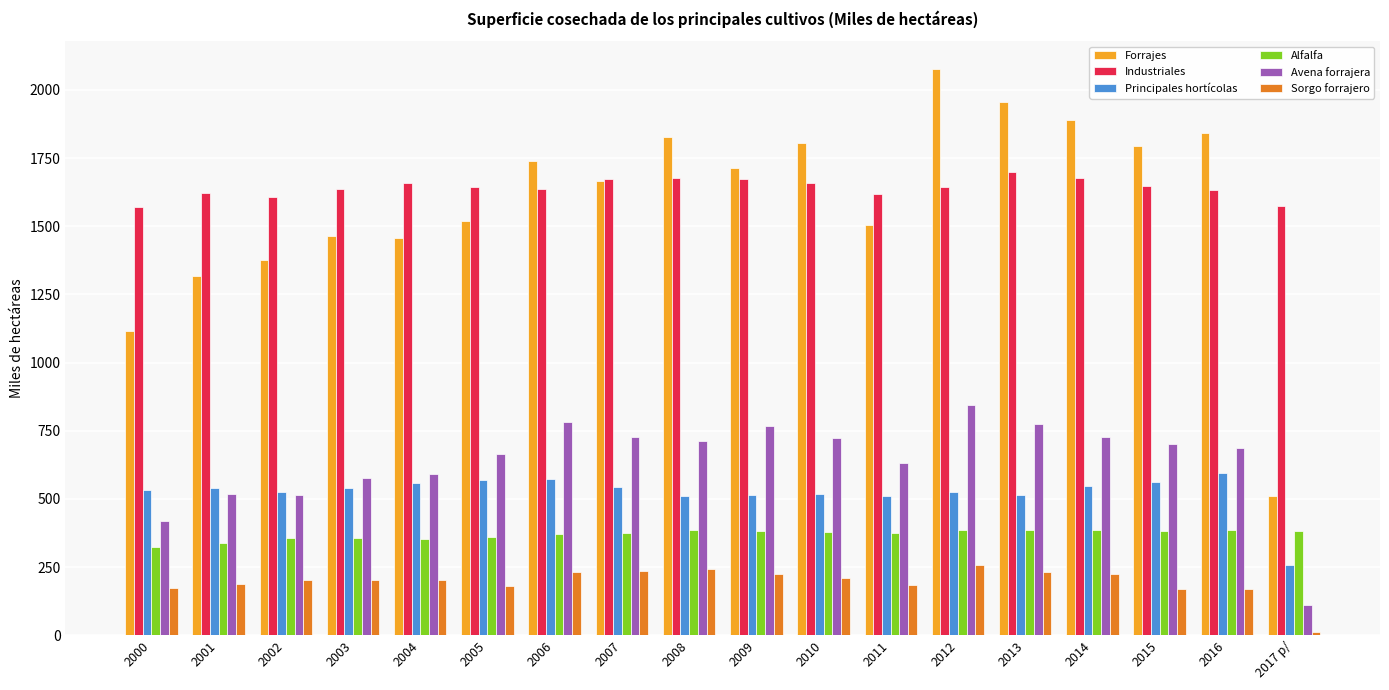

The Forrajes series shows 1664.7 at 2007. True or false?

True